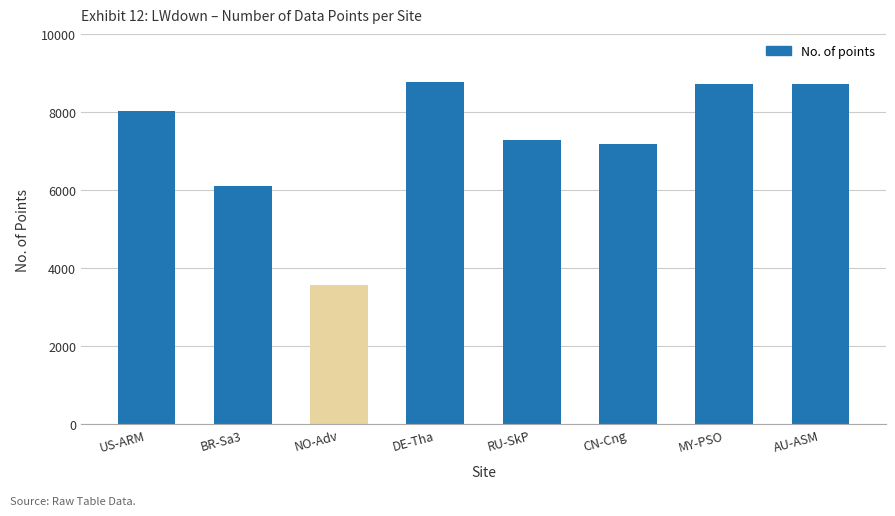

The value at DE-Tha is 8765. True or false?

True